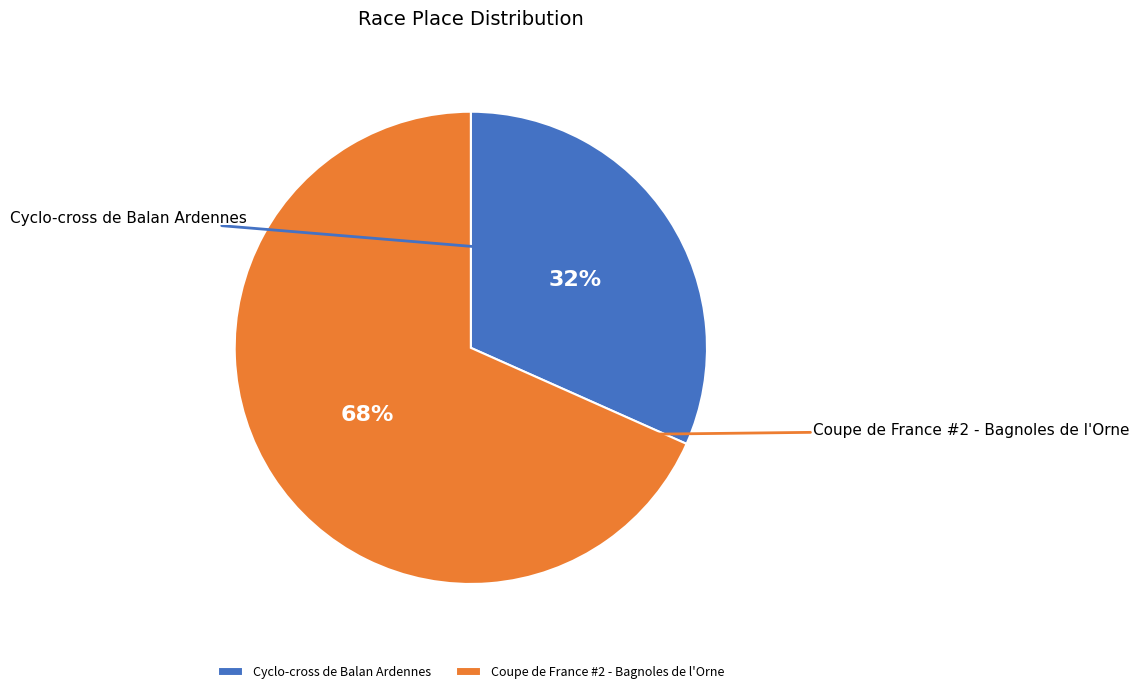

What is the smallest slice in the pie chart?

Cyclo-cross de Balan Ardennes